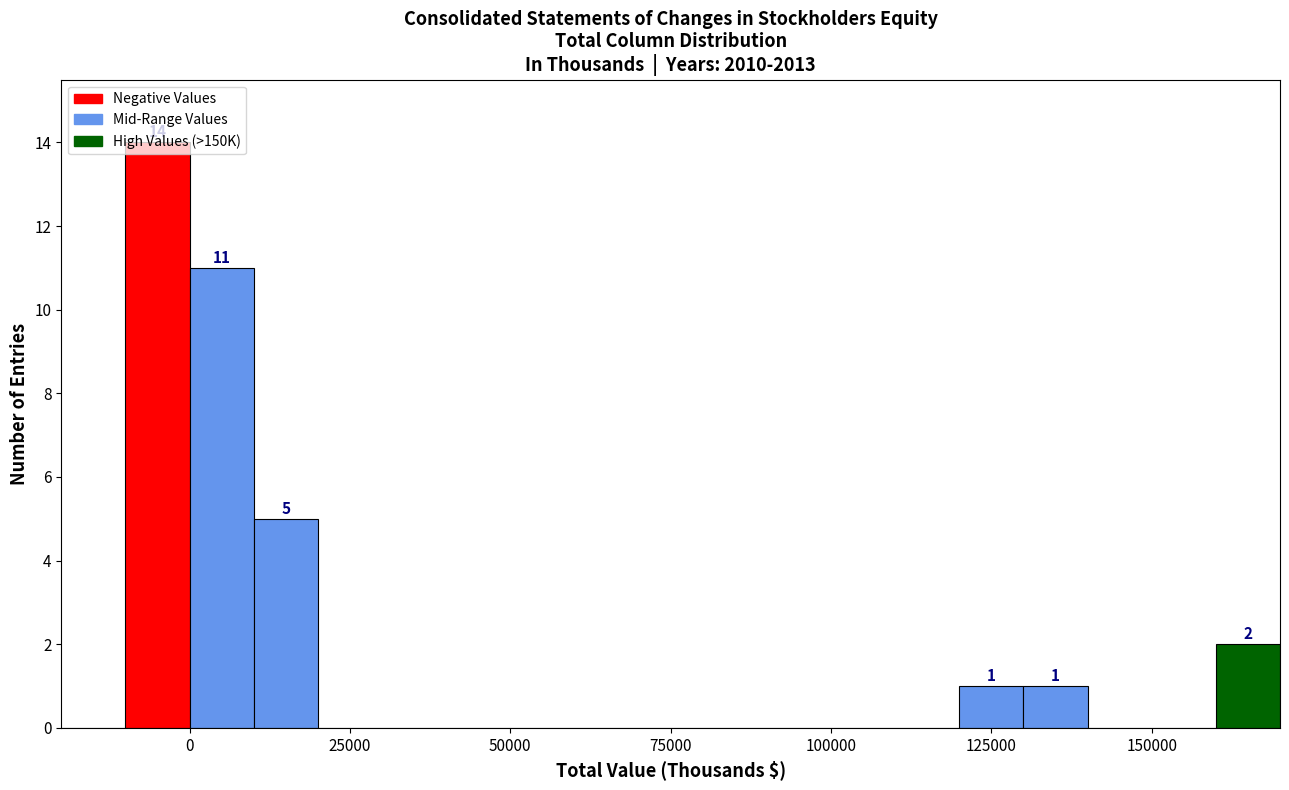

Read against the x-axis, roughly where is the centre of the tallest bar?

-5000